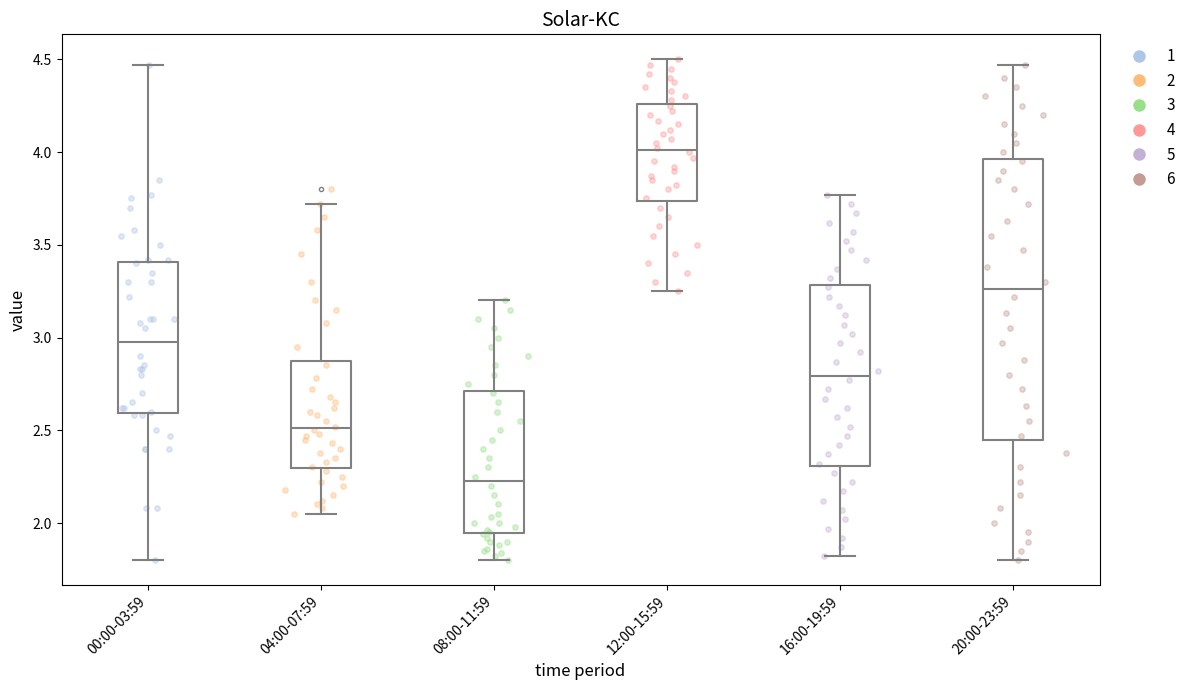

Where does the median line of the box for 20:00-23:59 sit on the y-axis? The values are not printed on the chart, so give them approximately, as read against the axis.

3.25